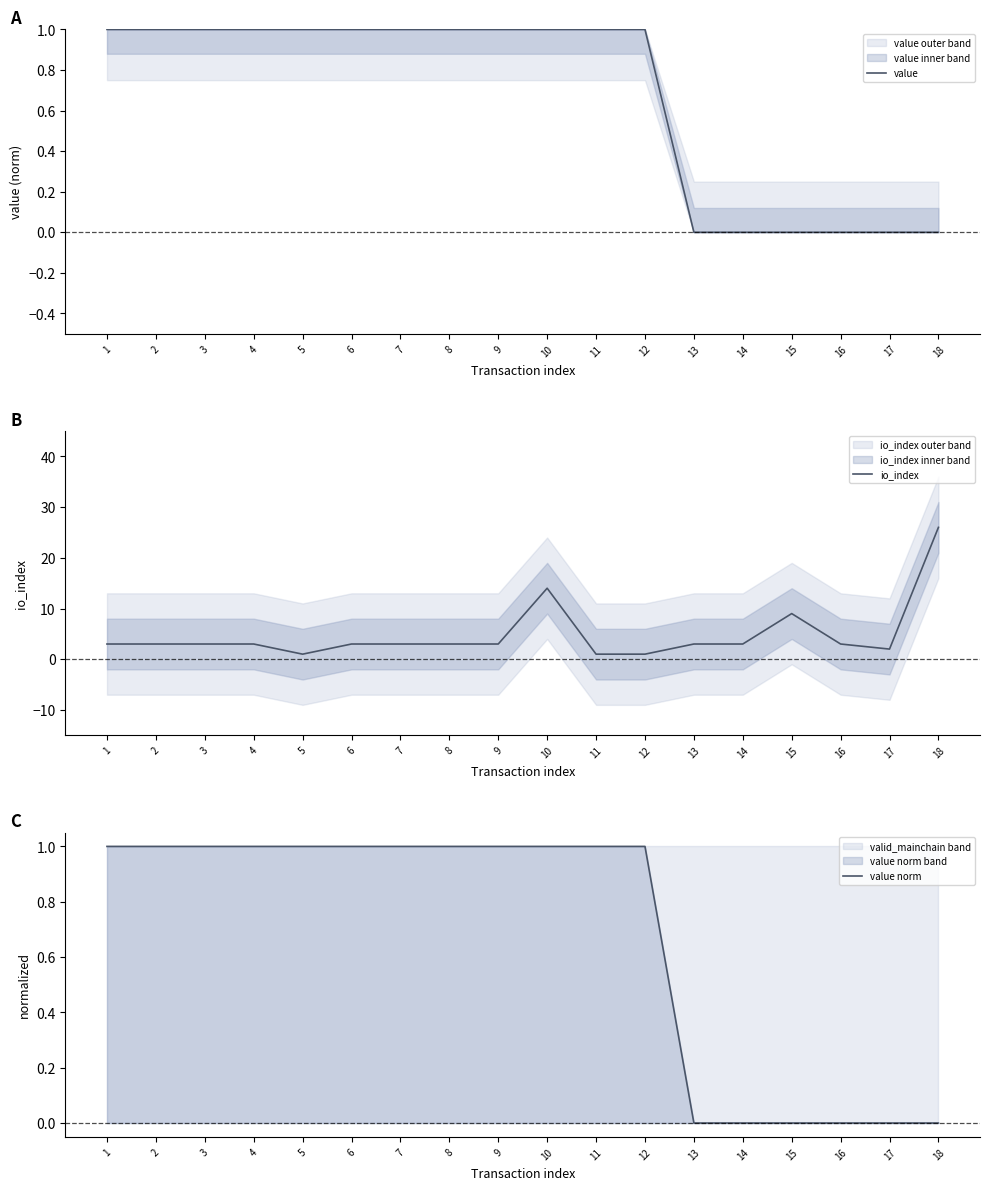

True or false: value and value norm intersect in this chart.

False